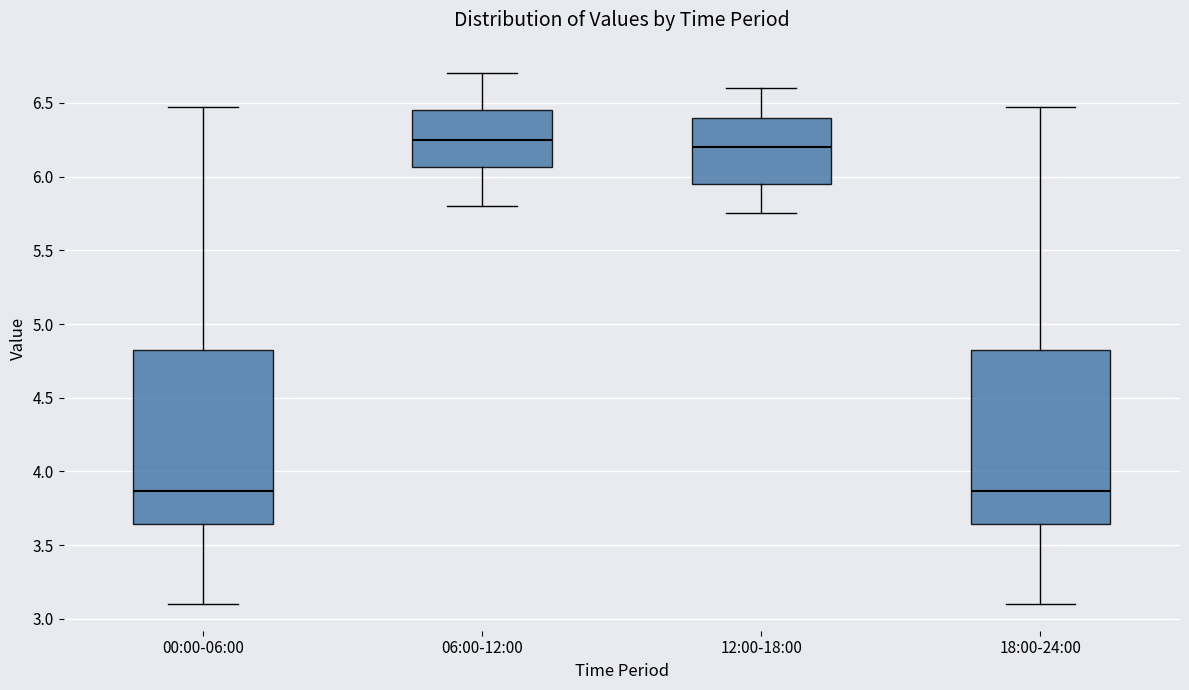

Reading left to right, read every box against the y-axis: the position of its median line, the range the box covers, and the ends of its whiskers. The values are not printed on the chart, so give them approximately, as read against the axis.

00:00-06:00: median 3.85, box 3.65 to 4.80, whiskers 3.10 to 6.45
06:00-12:00: median 6.25, box 6.05 to 6.45, whiskers 5.80 to 6.70
12:00-18:00: median 6.20, box 5.95 to 6.40, whiskers 5.75 to 6.60
18:00-24:00: median 3.85, box 3.65 to 4.80, whiskers 3.10 to 6.45